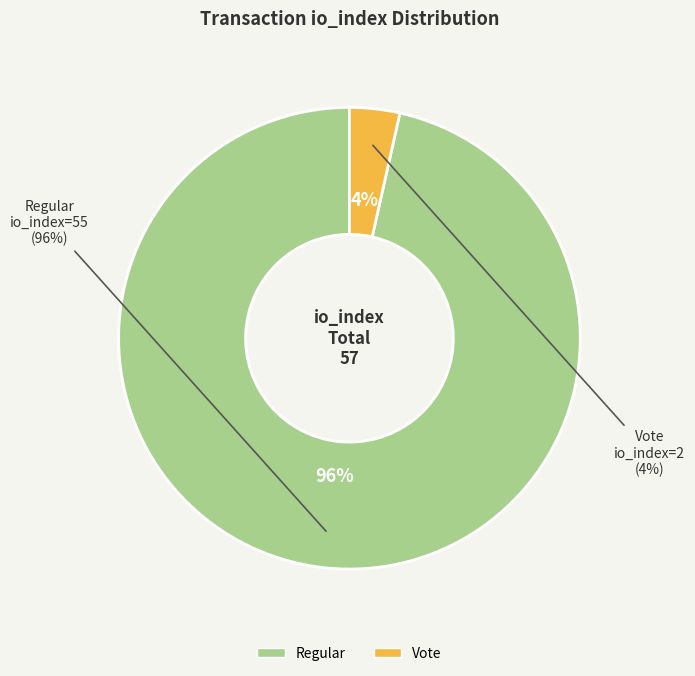

Does Vote (io_index=2) account for over 50% of the chart?

No